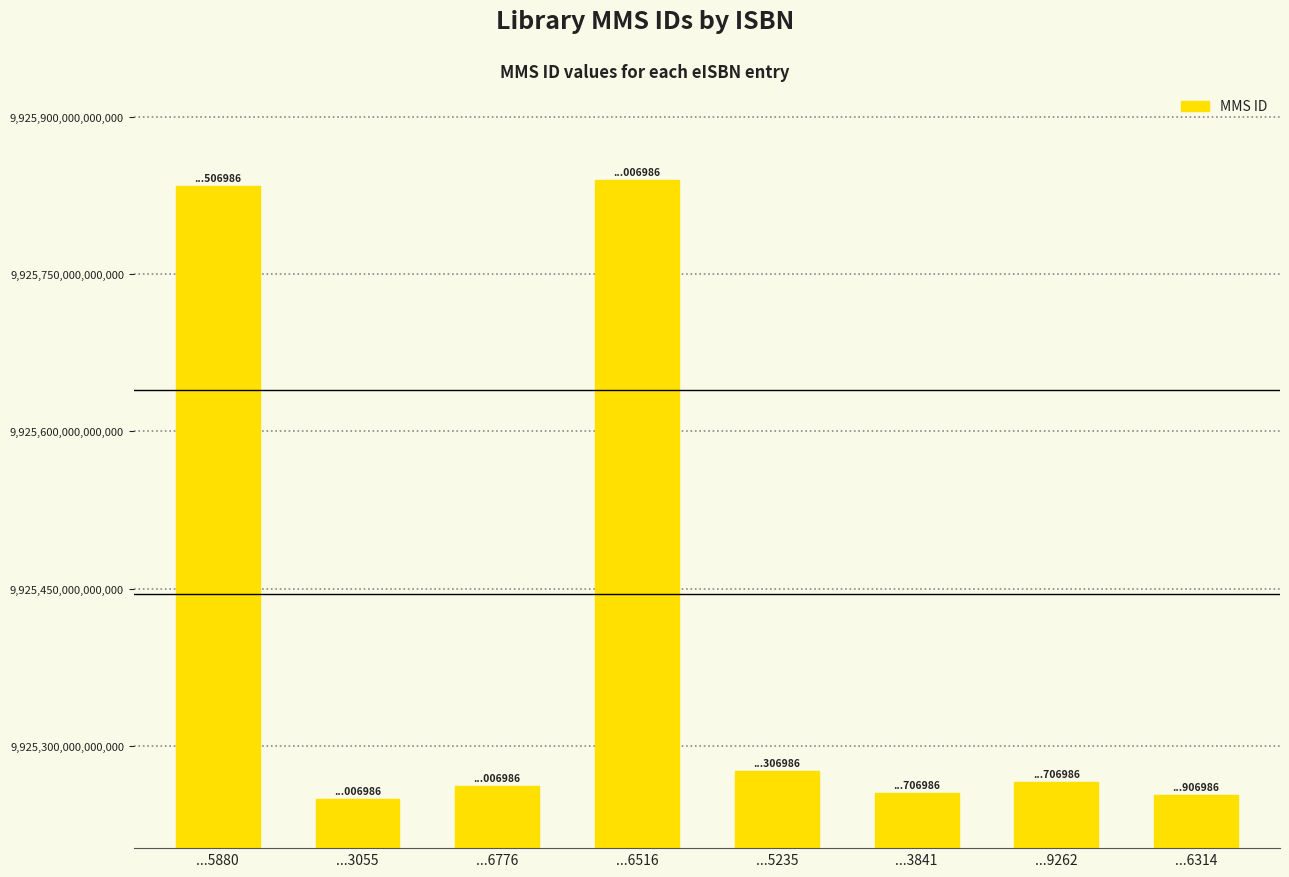

Is it true that the value at ...9262 is 13449493167125156?

False